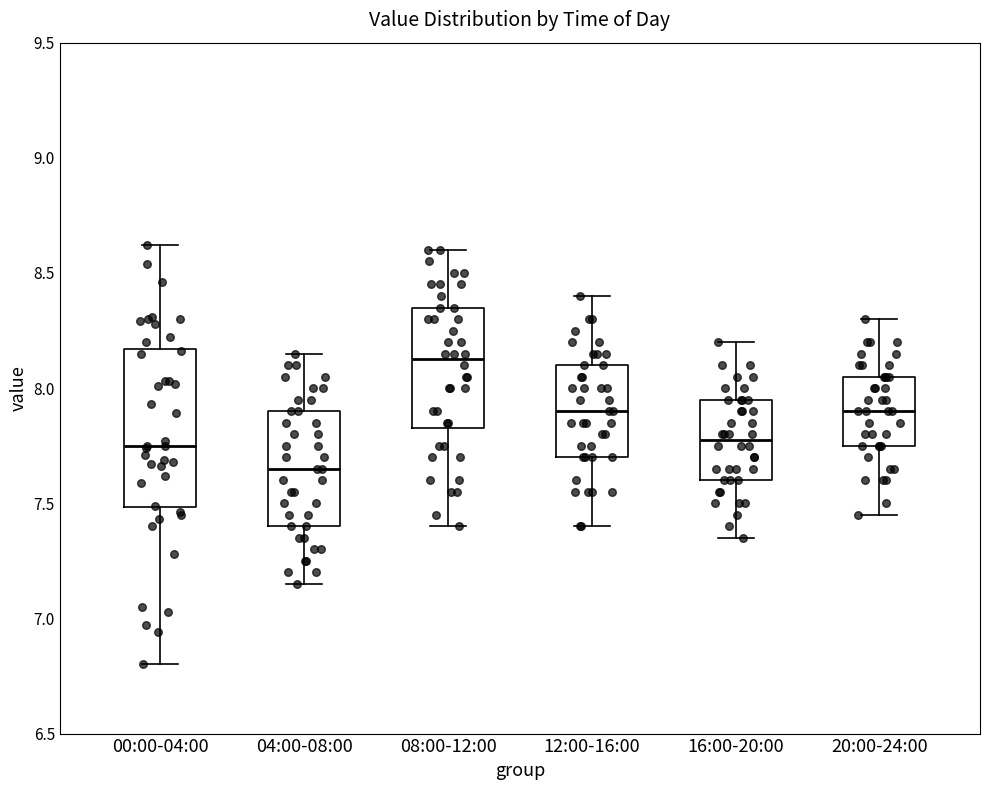

Which box is the tallest, from its lower edge to its upper edge?

00:00-04:00